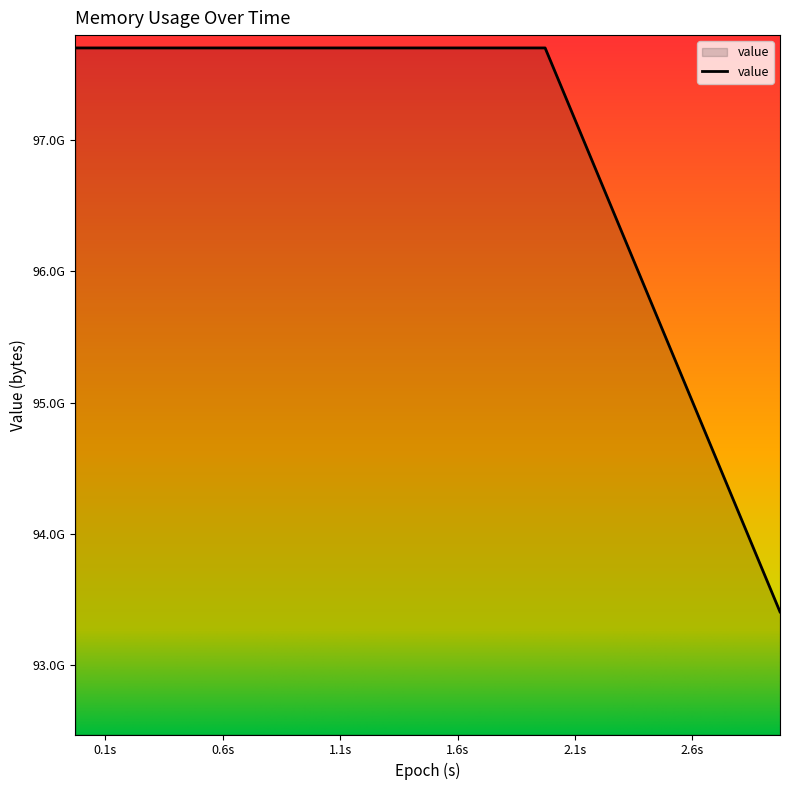

Is this an area chart (filled region under the line)?

Yes